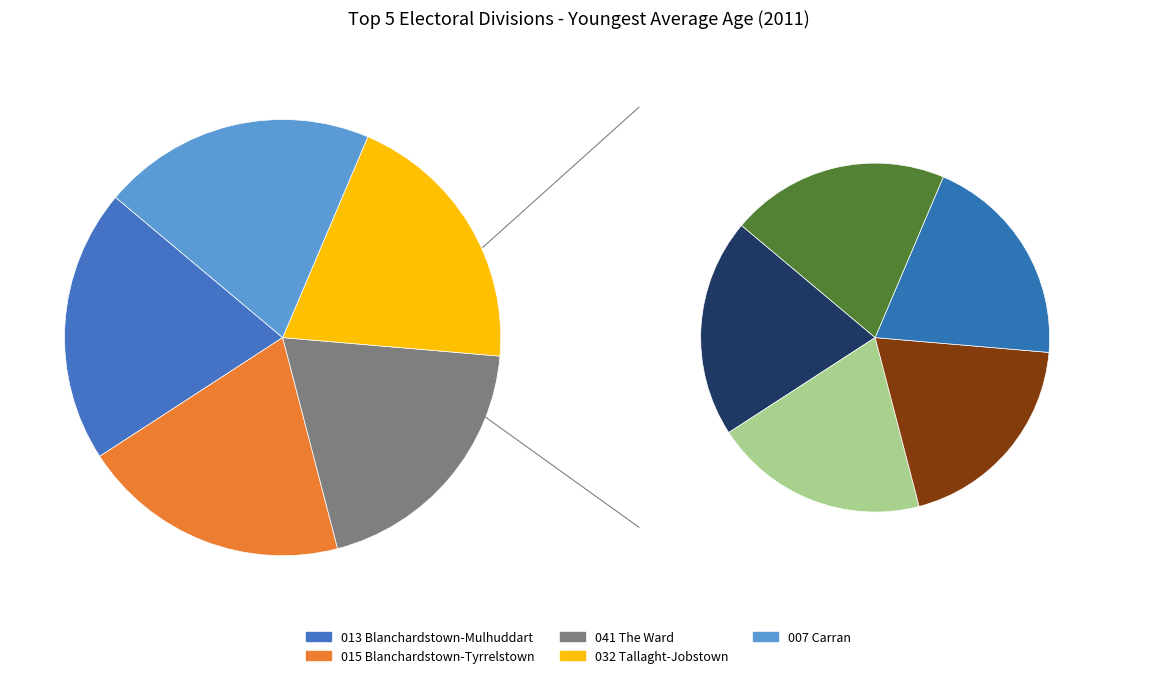

What percentage is the 013 Blanchardstown-Mulhuddart slice, to the nearest percent?

20%